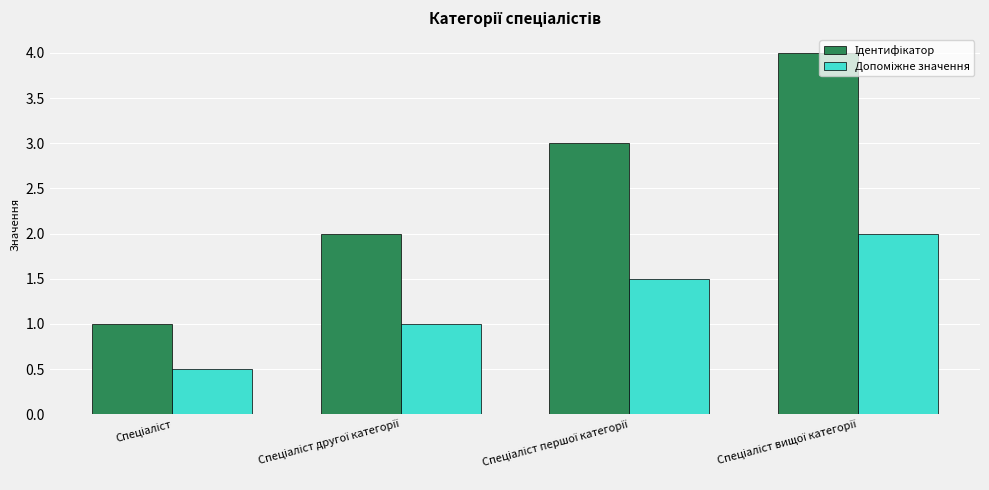

What is the minimum value shown in the chart?

0.5